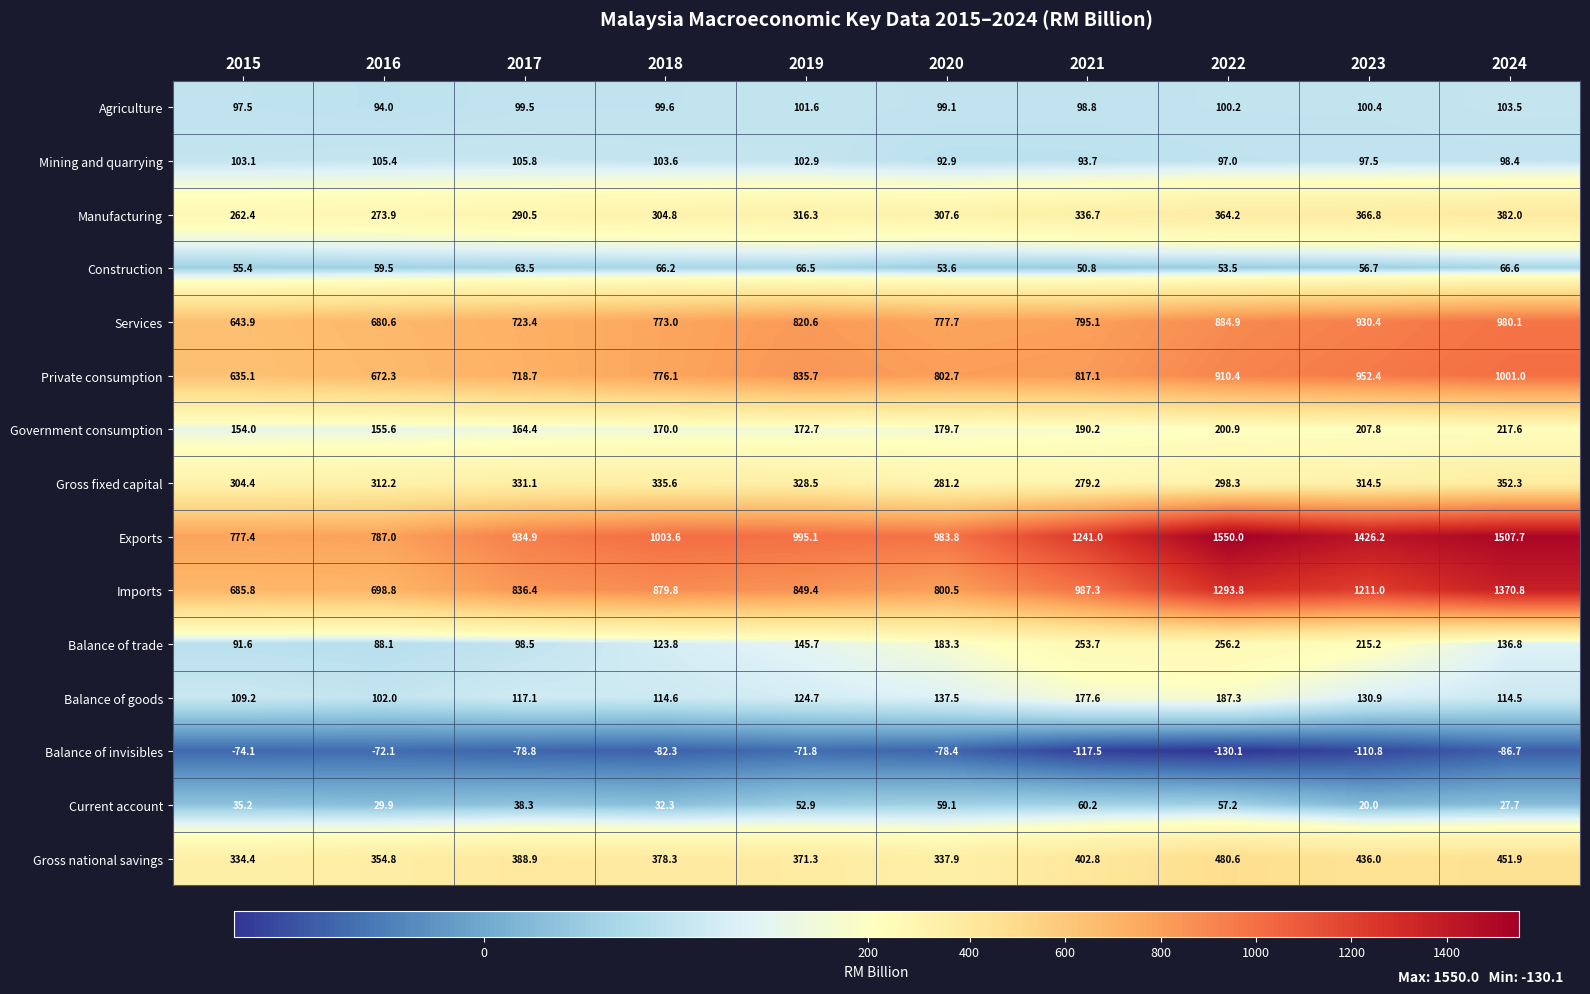

What is the minimum value shown in the chart?

-130.1